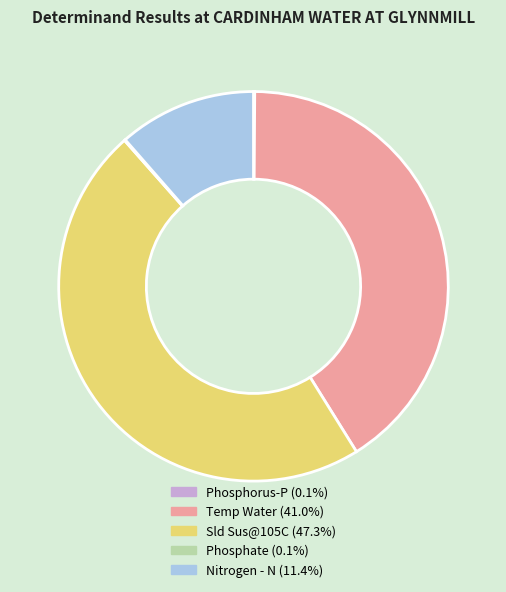

Which has a higher value, Nitrogen - N or Sld Sus@105C?

Sld Sus@105C